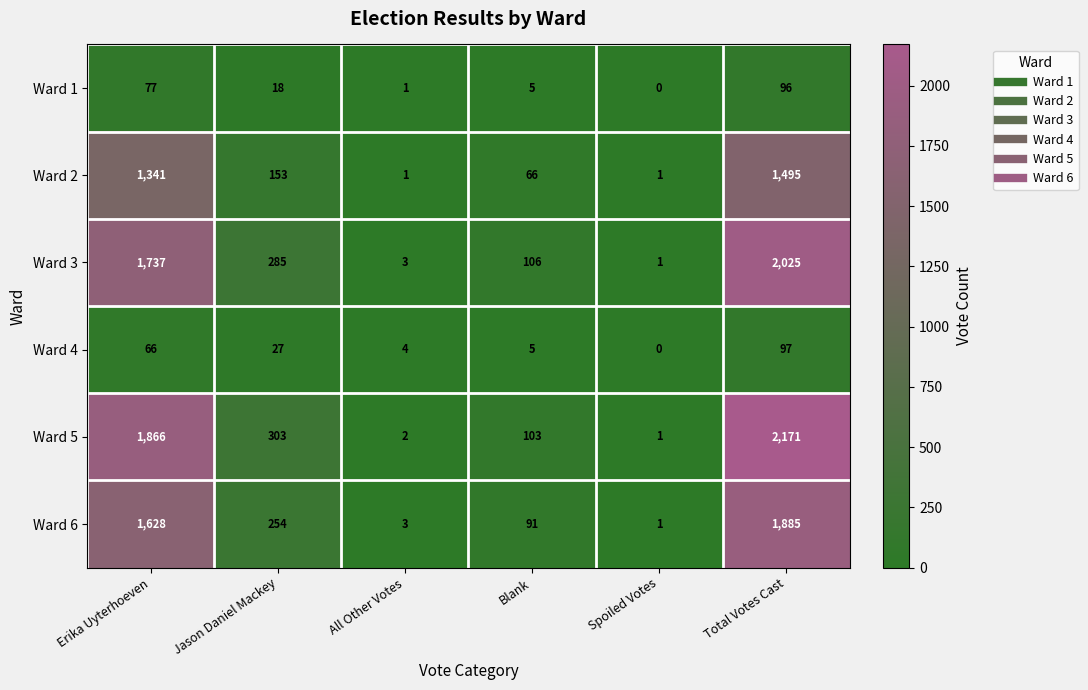

What is the average value of the Ward 4 series?

33